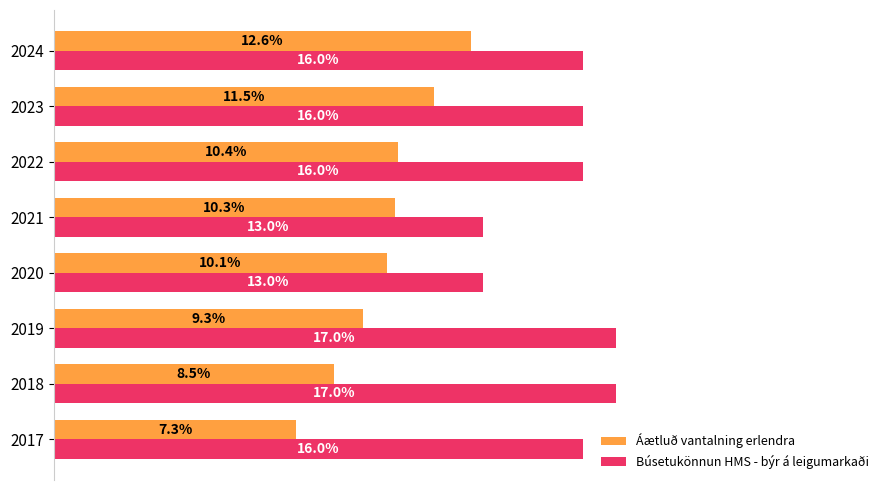

Which series has the widest spread of values?

Áætluð vantalning erlendra